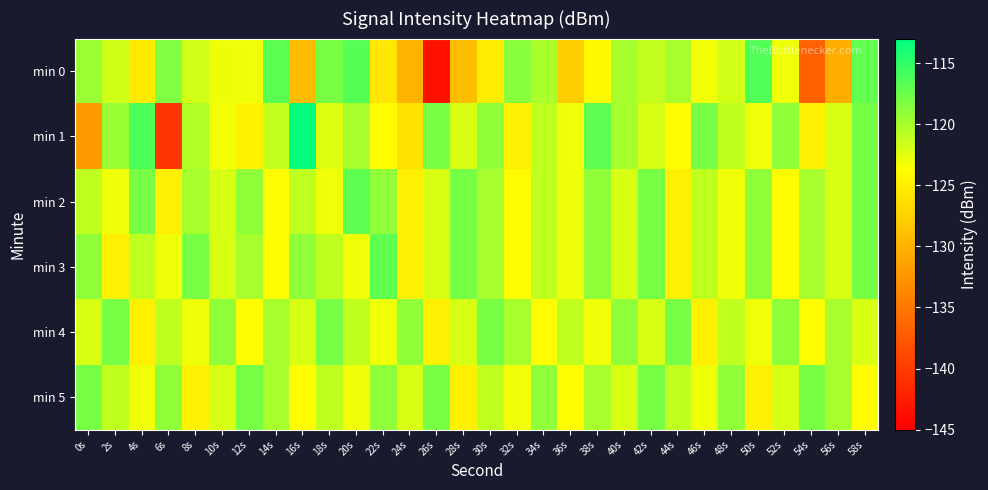

Which category has the lowest value across all series?

26s